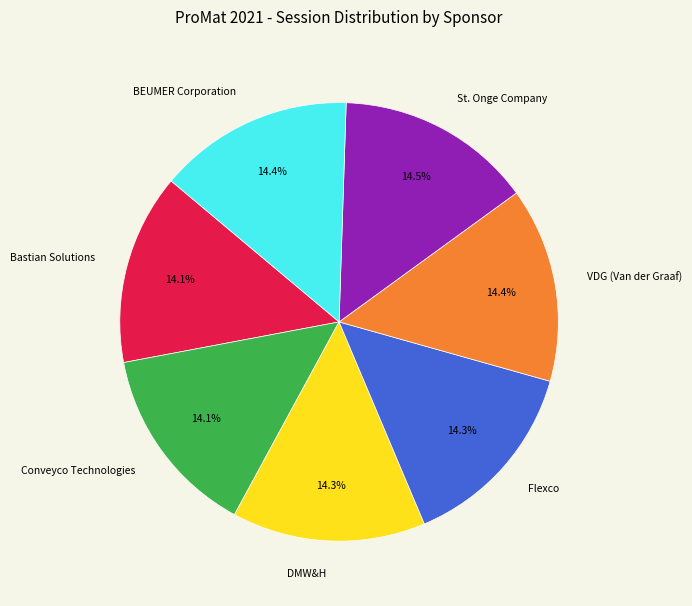

Combined, what portion of the pie is Conveyco Technologies and St. Onge Company?

28.6%